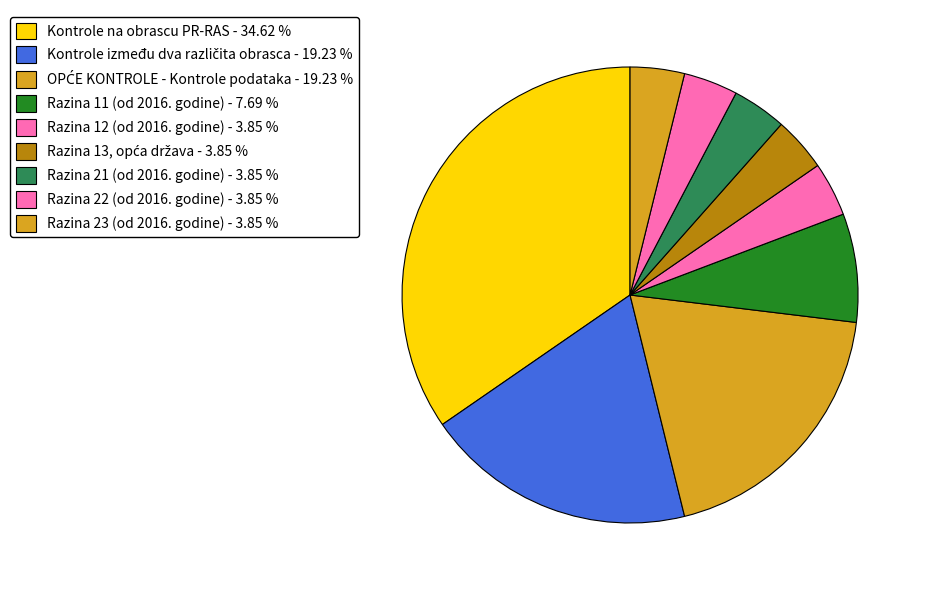

How many segments does this pie chart have?

9